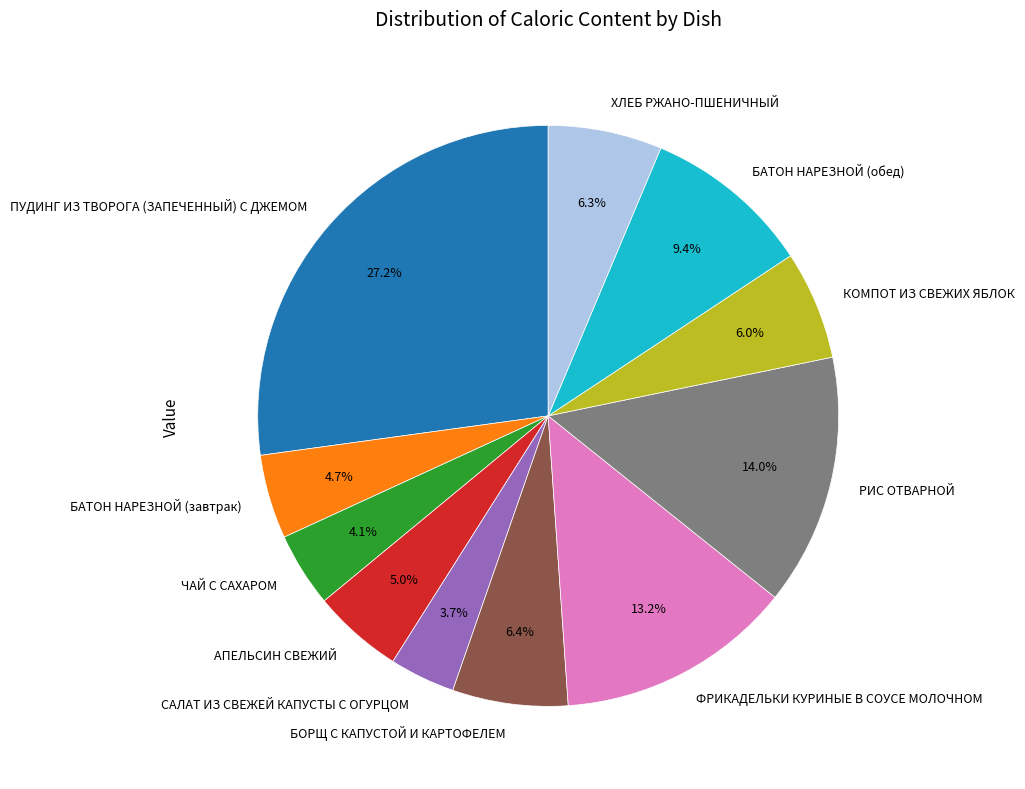

To the nearest percent, what portion does ХЛЕБ РЖАНО-ПШЕНИЧНЫЙ represent?

6%